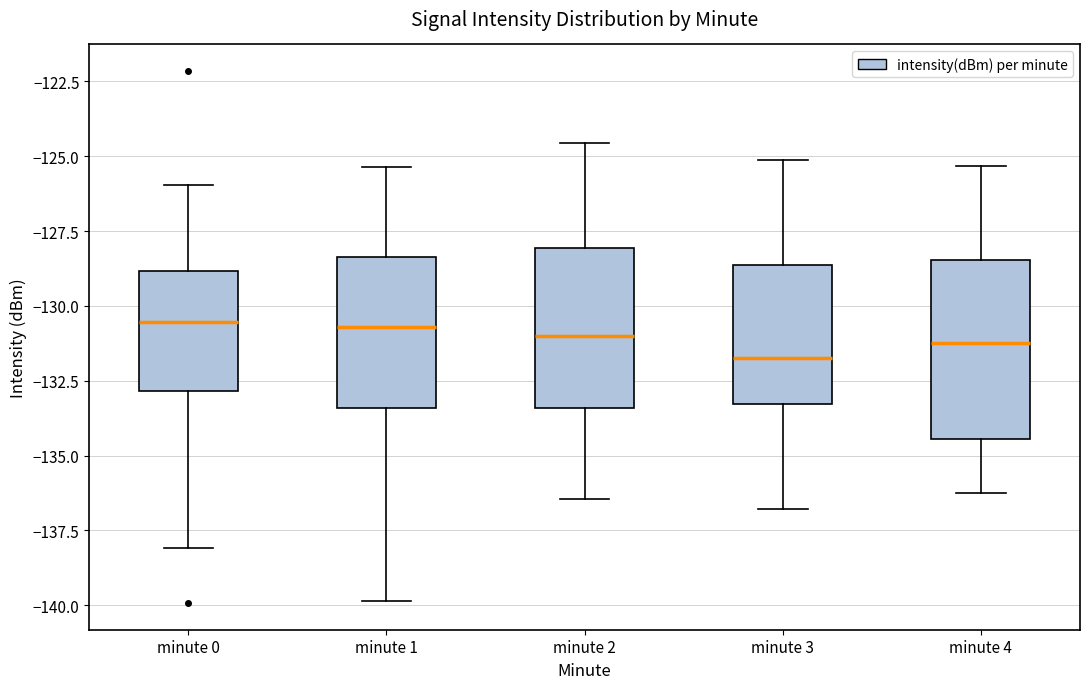

Where does the upper whisker of the box for minute 2 end on the y-axis? The values are not printed on the chart, so give them approximately, as read against the axis.

-124.5